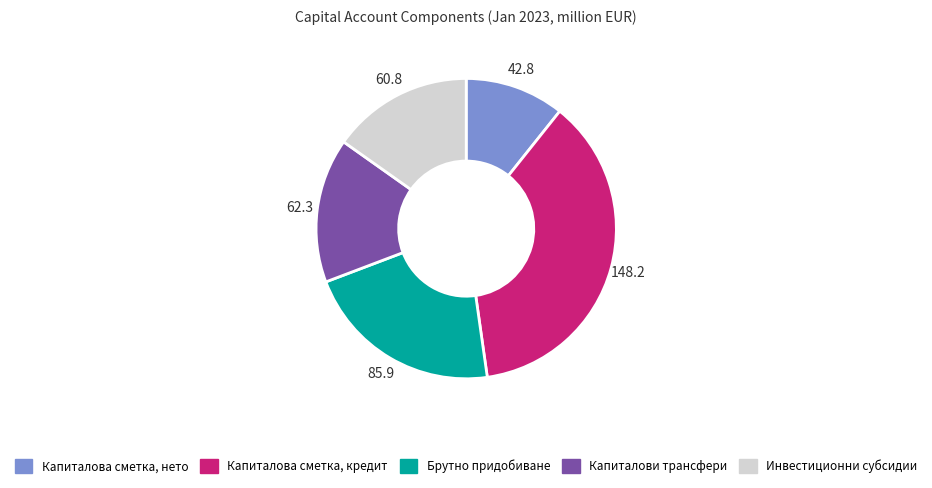

How many segments does this pie chart have?

5